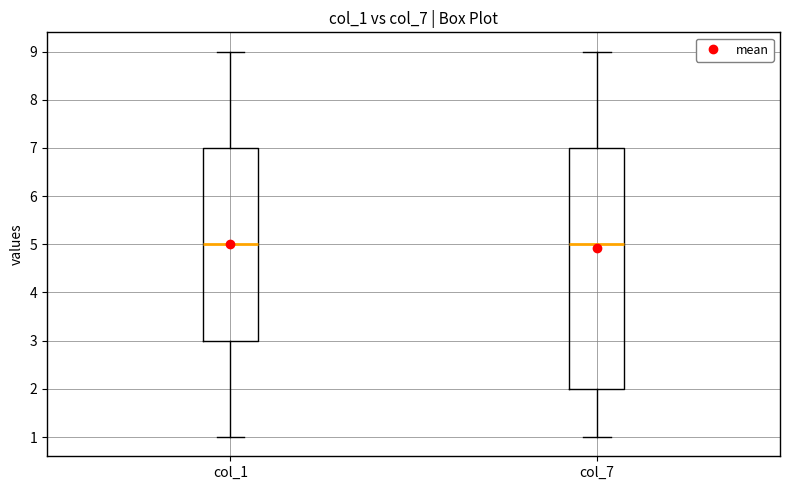

Reading left to right, read every box against the y-axis: the position of its median line, the range the box covers, and the ends of its whiskers. The values are not printed on the chart, so give them approximately, as read against the axis.

col_1: median 5, box 3 to 7, whiskers 1 to 9
col_7: median 5, box 2 to 7, whiskers 1 to 9